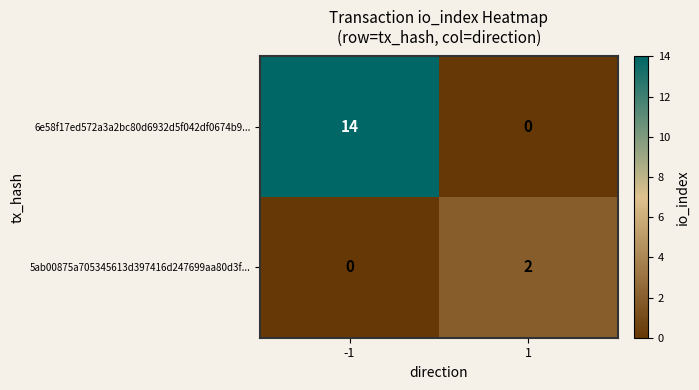

Read the 6e58f17ed572a3a2bc80d6932d5f042df0674b9... value at -1, to the nearest 5.

15